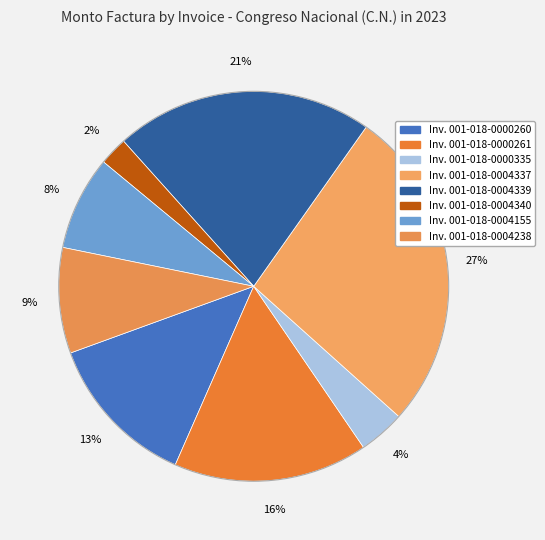

Count the number of slices in the pie.

8